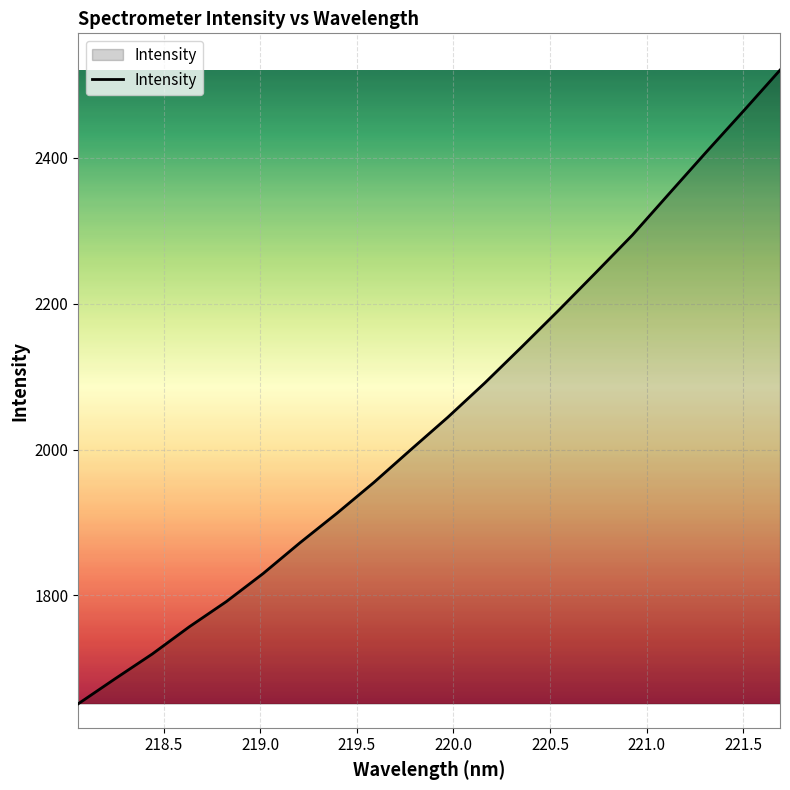

What is the smallest value displayed?

1651.6